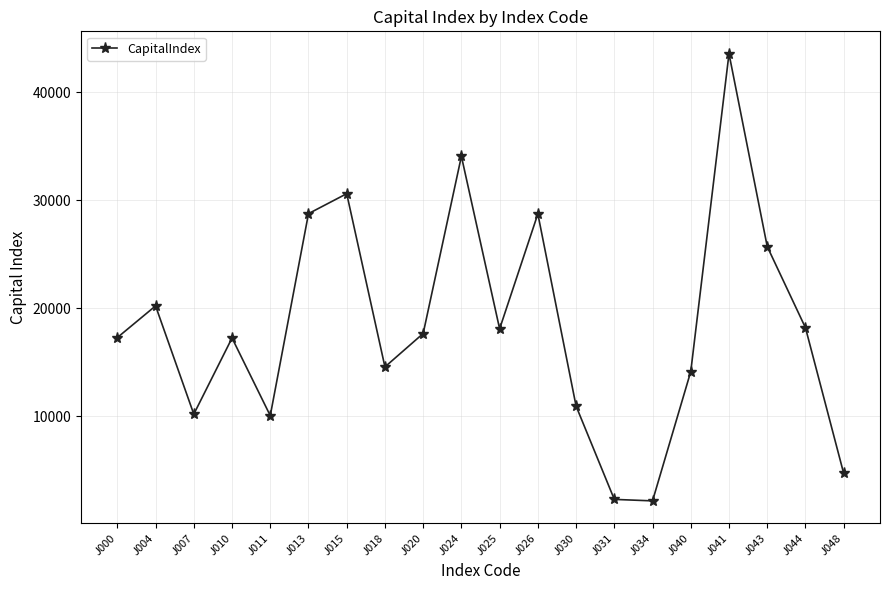

What is the maximum value shown in the chart?

43569.2